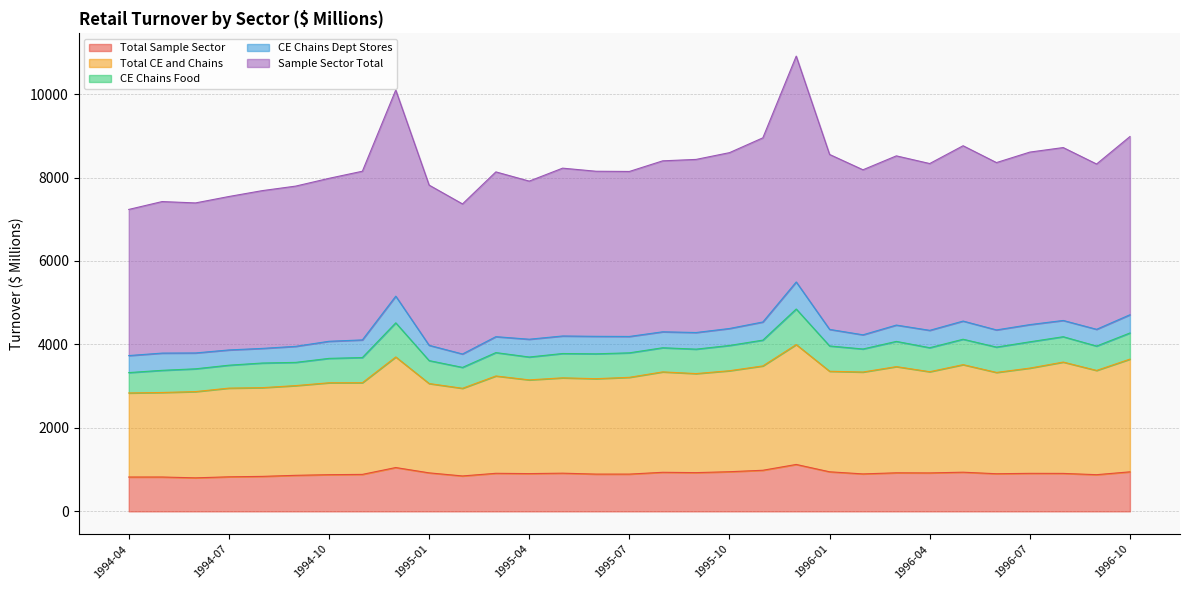

What is the greatest value displayed?

10909.5